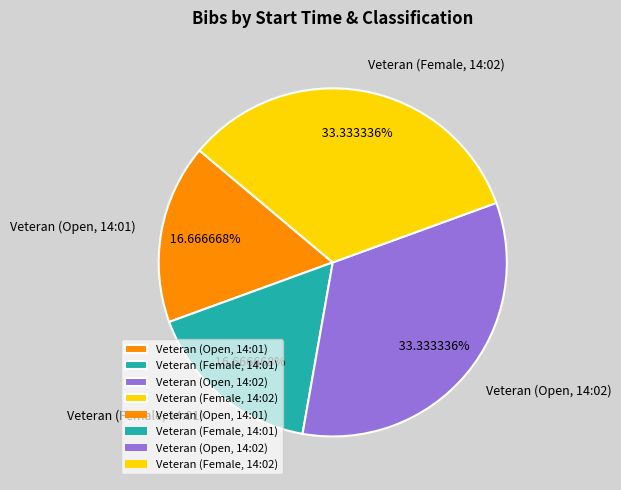

To the nearest percent, what is the average slice percentage?

25%